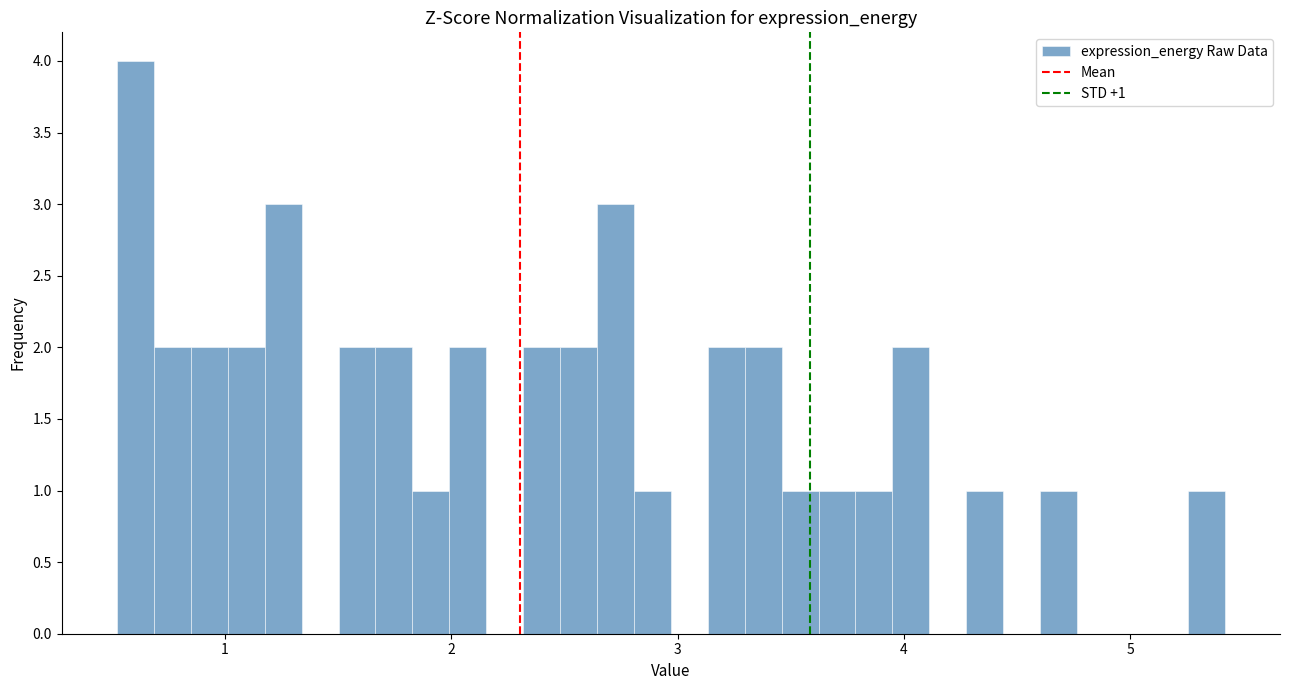

Read against the x-axis, roughly where is the centre of the tallest bar?

0.6